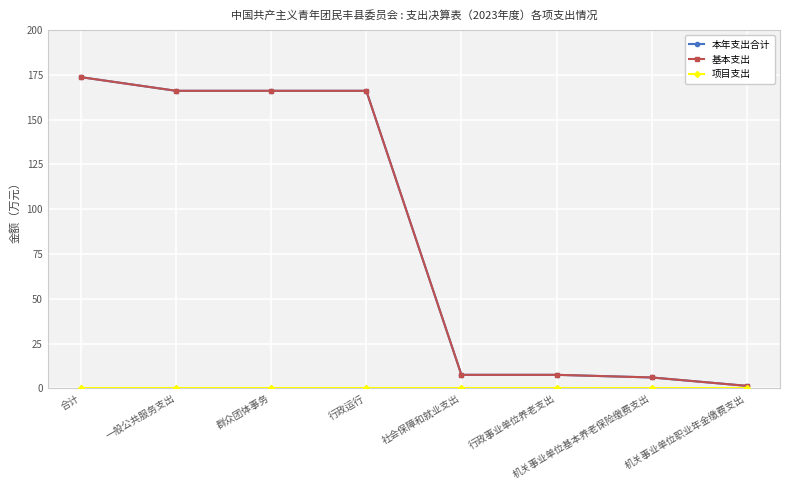

How many lines are shown in the chart?

3